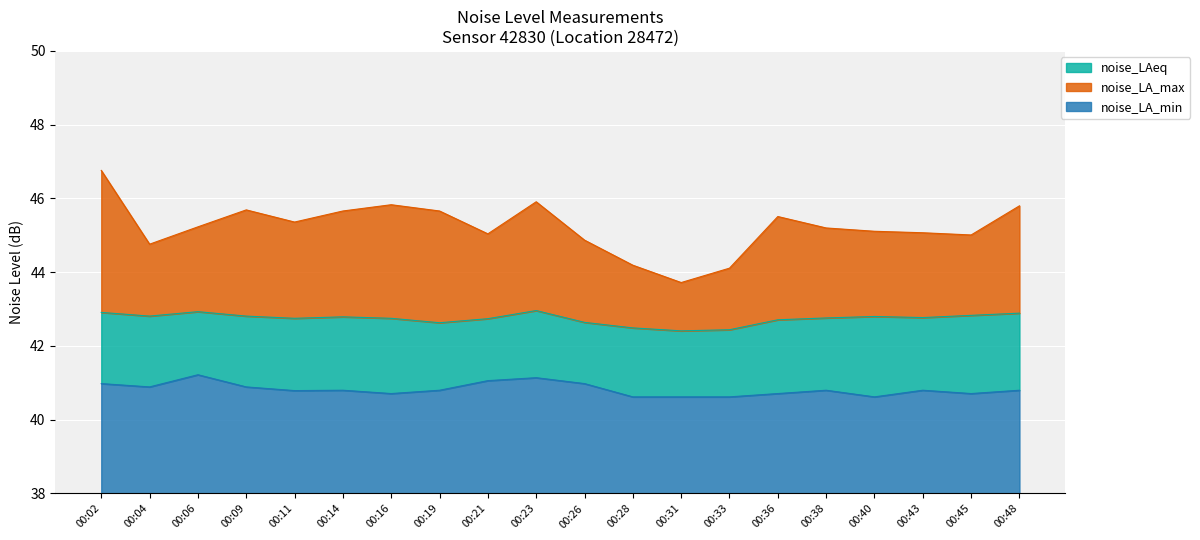

What is the difference between the noise_LAeq values at 00:33 and 00:28?

0.1